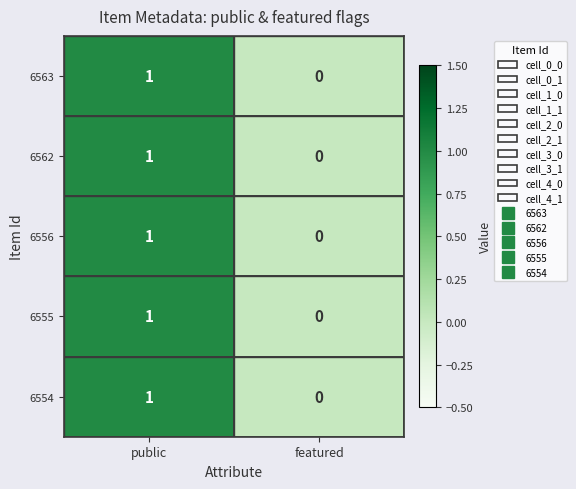

Which category has the highest value in the 6563 series?

public